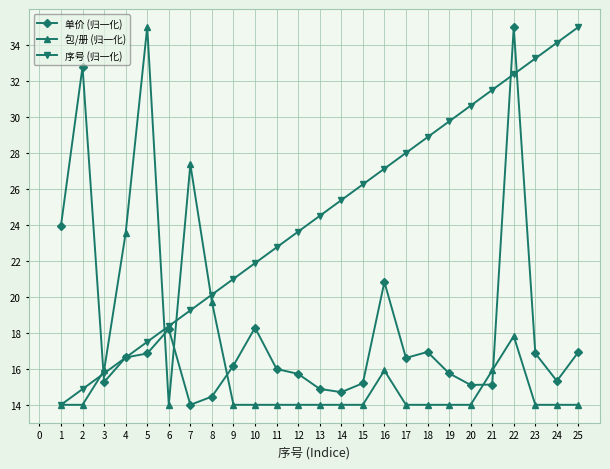

Is it true that 包/册 (归一化) equals 14.0 at 18?

True